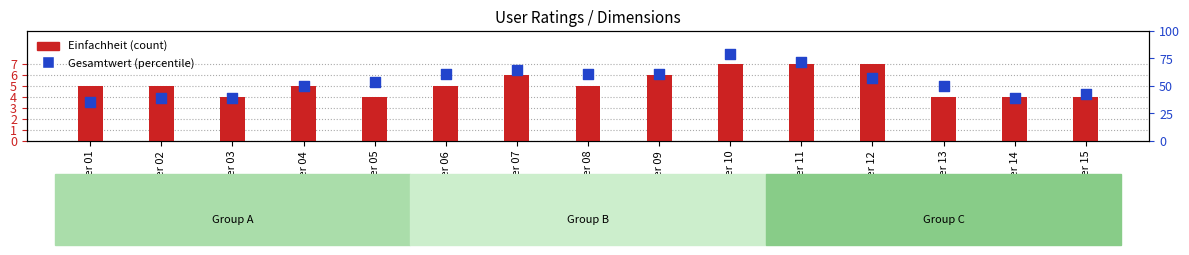

Which series has the largest Y range (max minus min)?

Gesamtwert (scaled %)